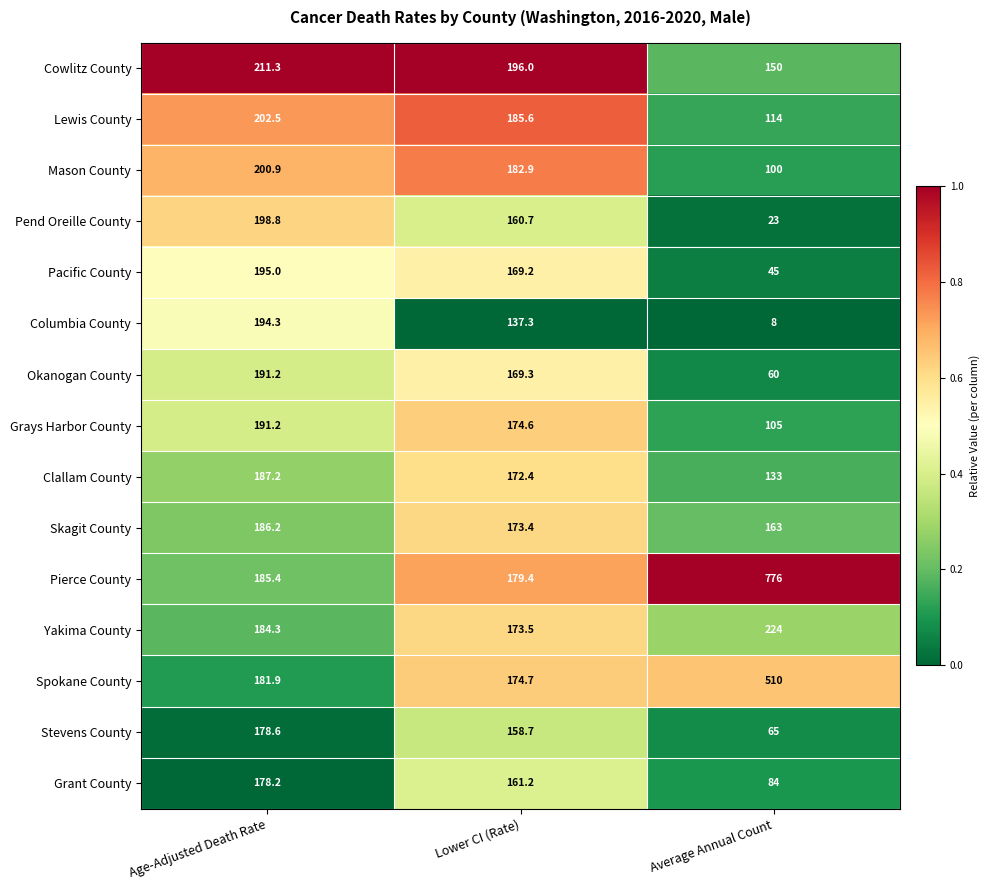

At which label does Cowlitz County reach its minimum?

Average Annual Count